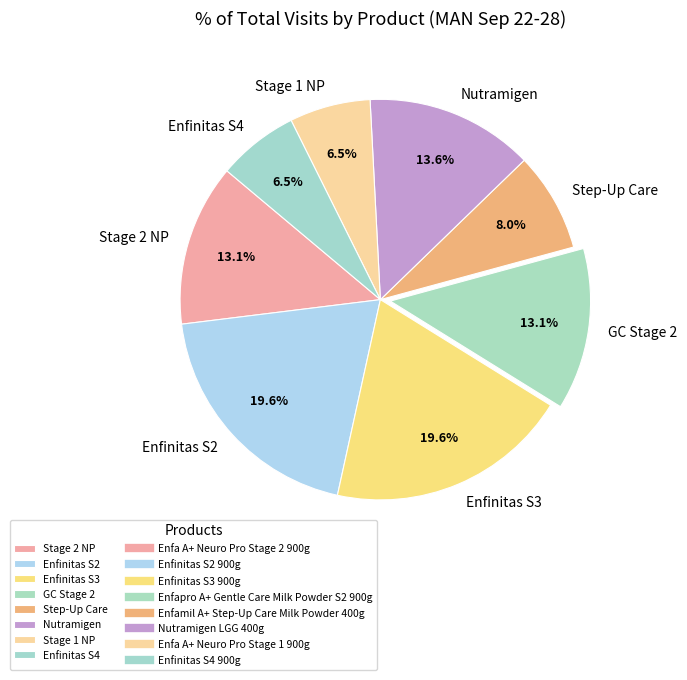

Which has a higher value, Stage 1 NP or Stage 2 NP?

Stage 2 NP